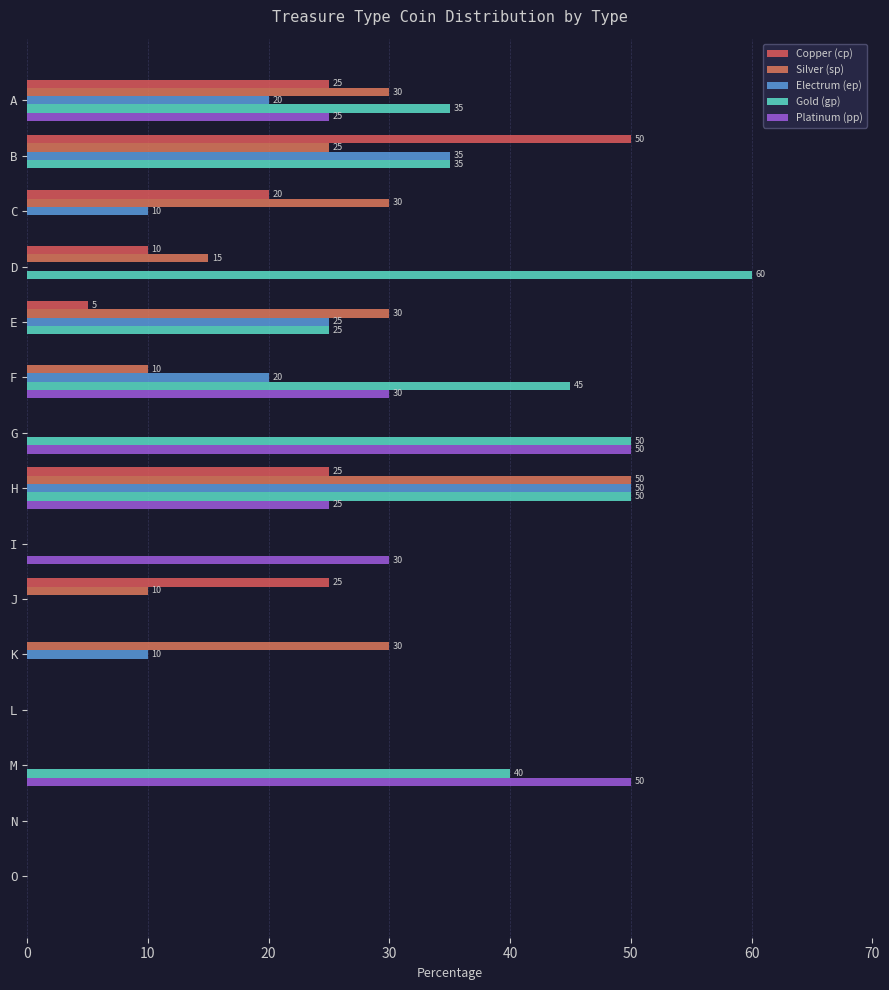

Count the number of data series in this chart.

5